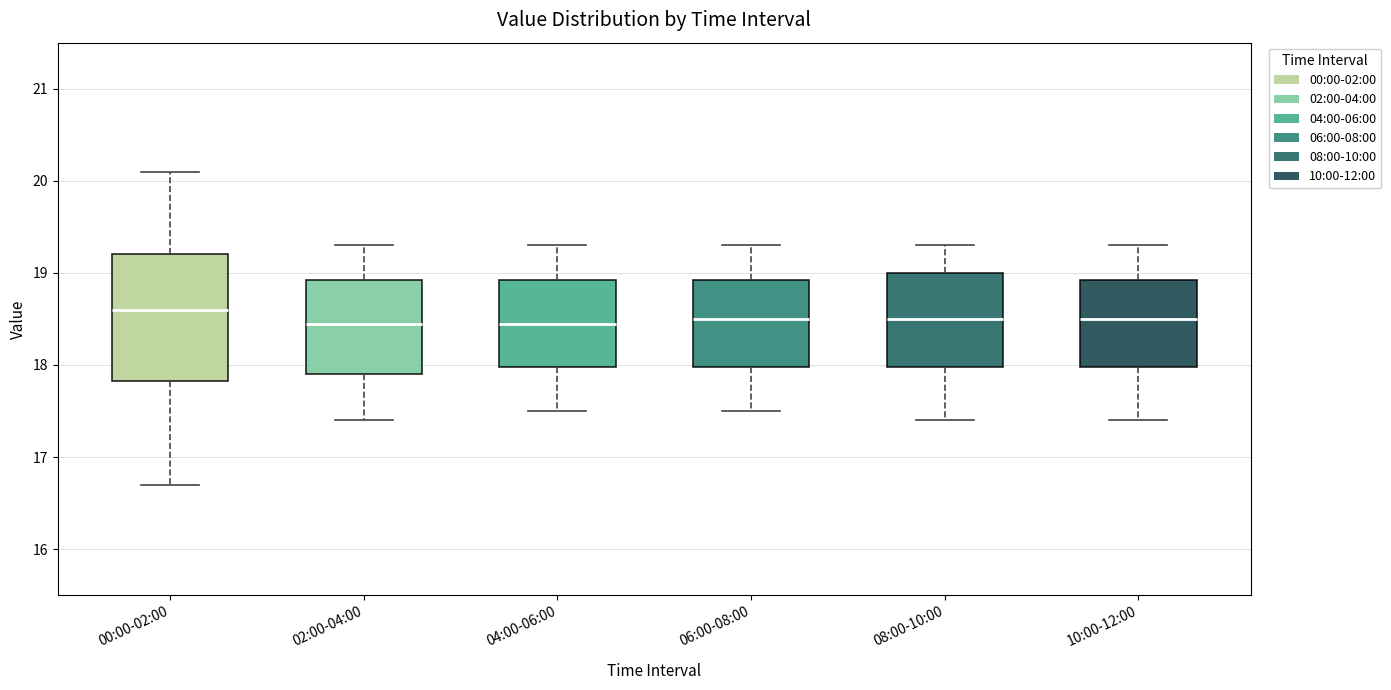

Comparing the boxes themselves (not the whiskers), which one is the tallest?

00:00-02:00